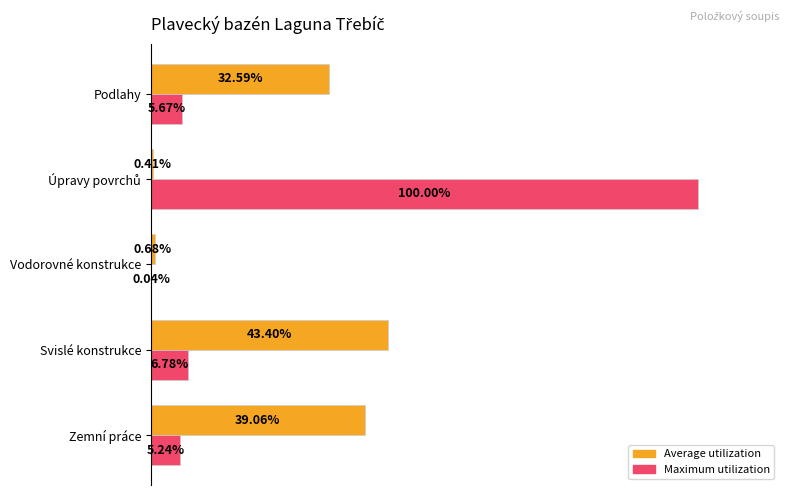

Which series has the largest total across all categories?

Maximum utilization